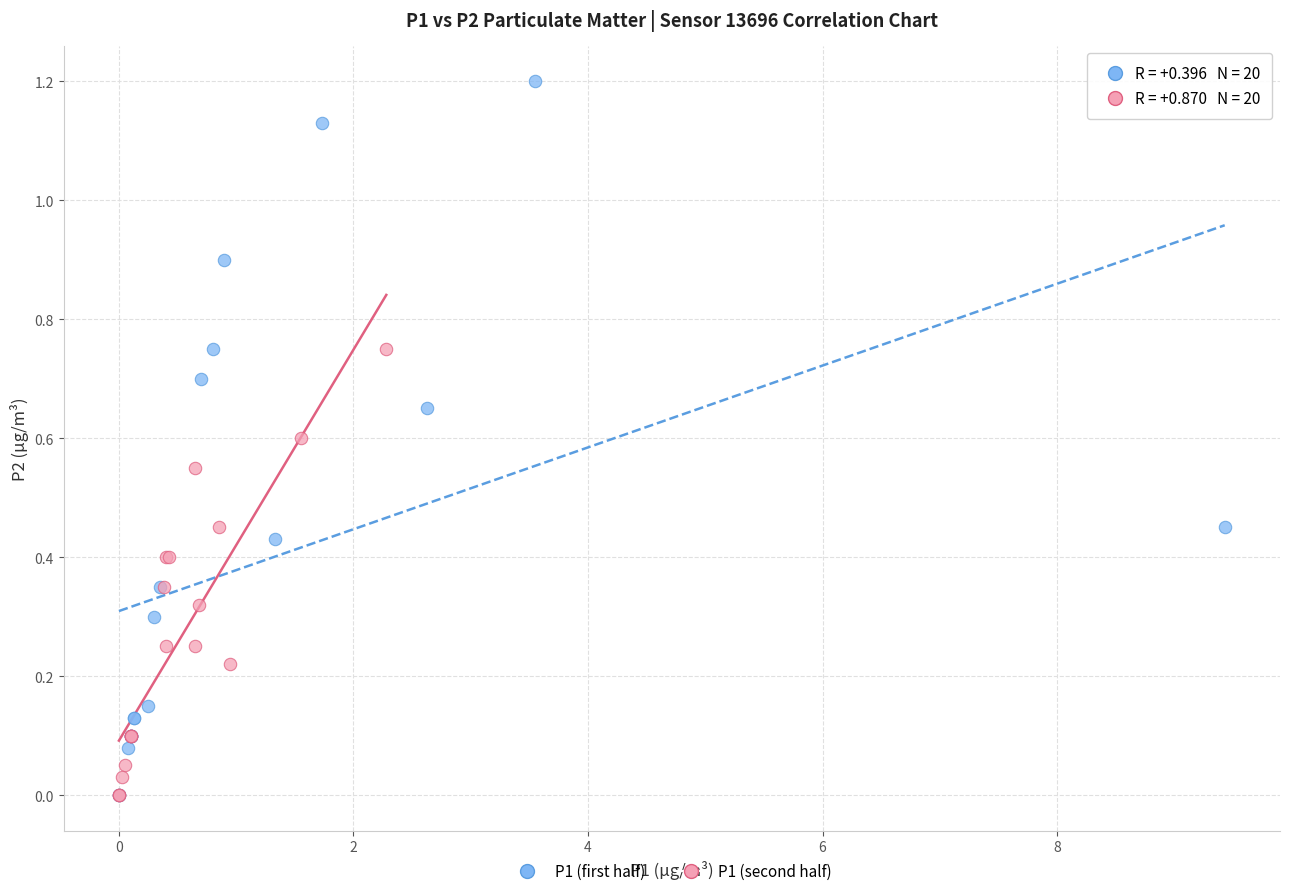

Which series reaches the maximum Y coordinate?

P1 (first half)